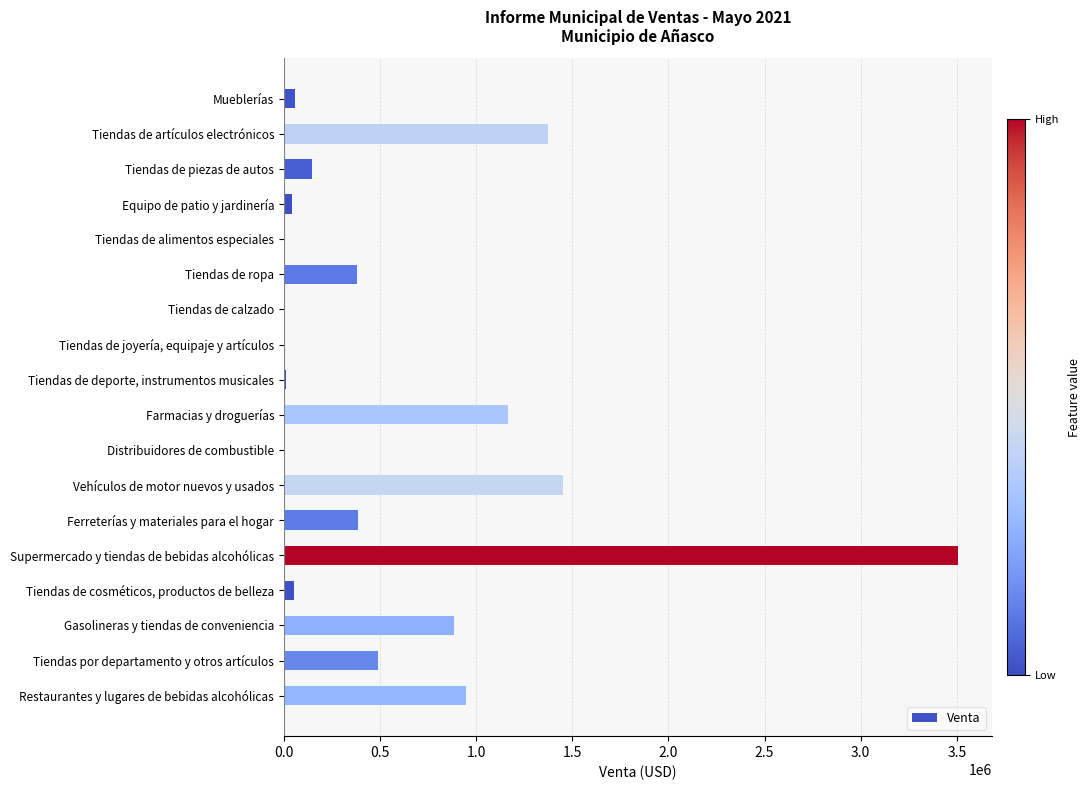

What is the sum of all values?

10913109.8